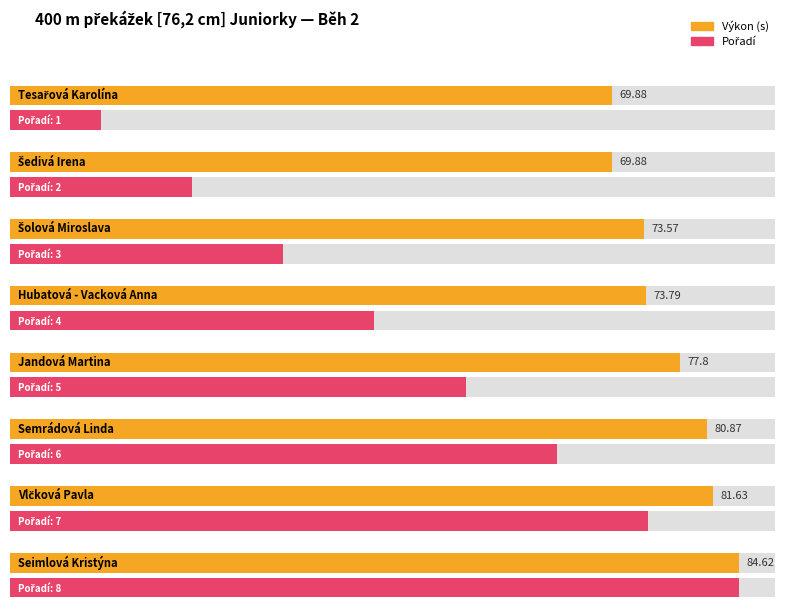

Which series changed the most between Šedivá Irena and Semrádová Linda?

Výkon